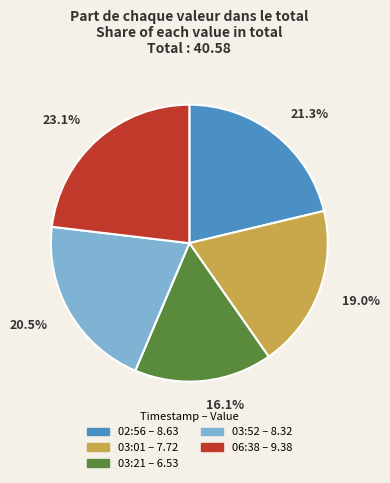

Does any single category account for the majority?

No